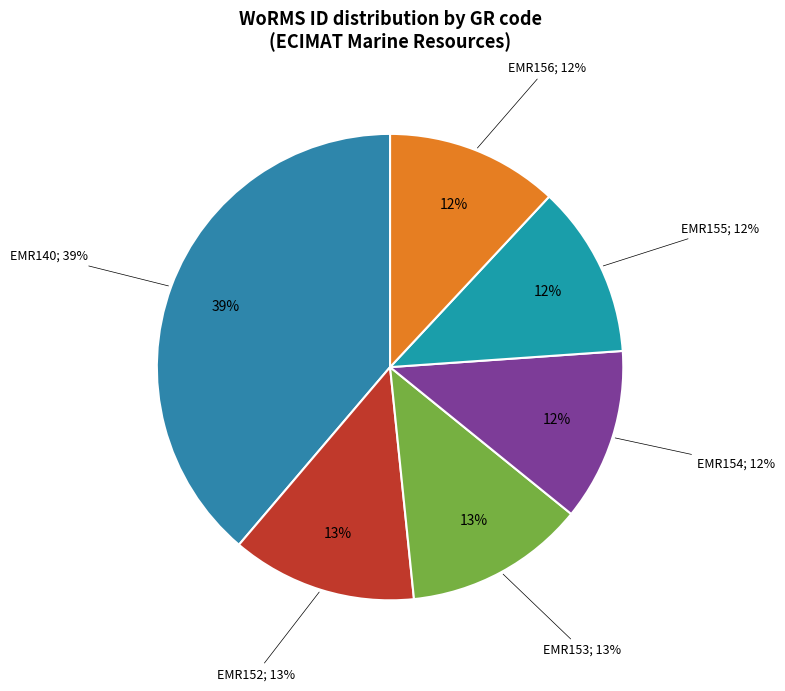

To the nearest percent, what is the average slice percentage?

17%